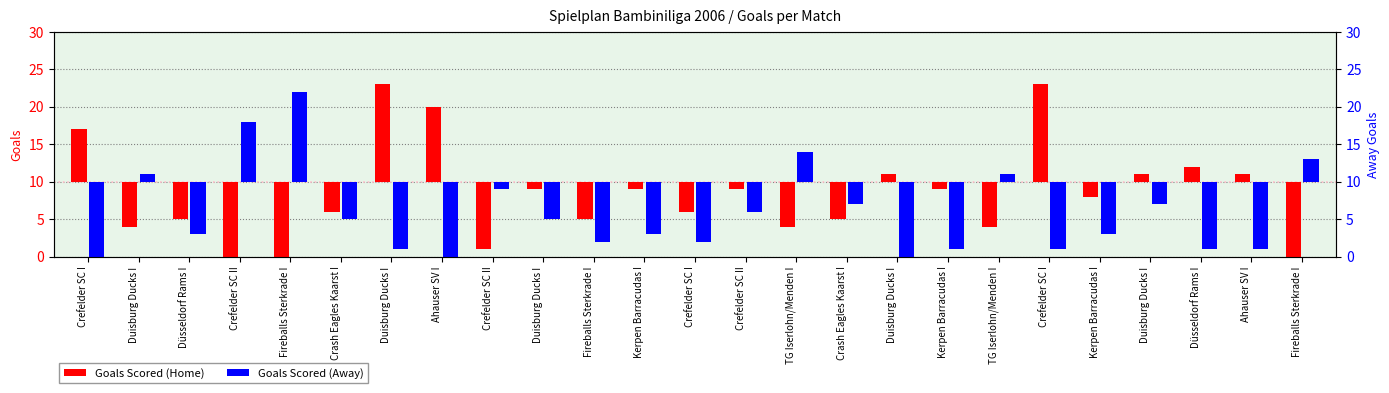

Which series changed the most between Crash Eagles Kaarst I and Crefelder SC I?

Goals Scored (Away)